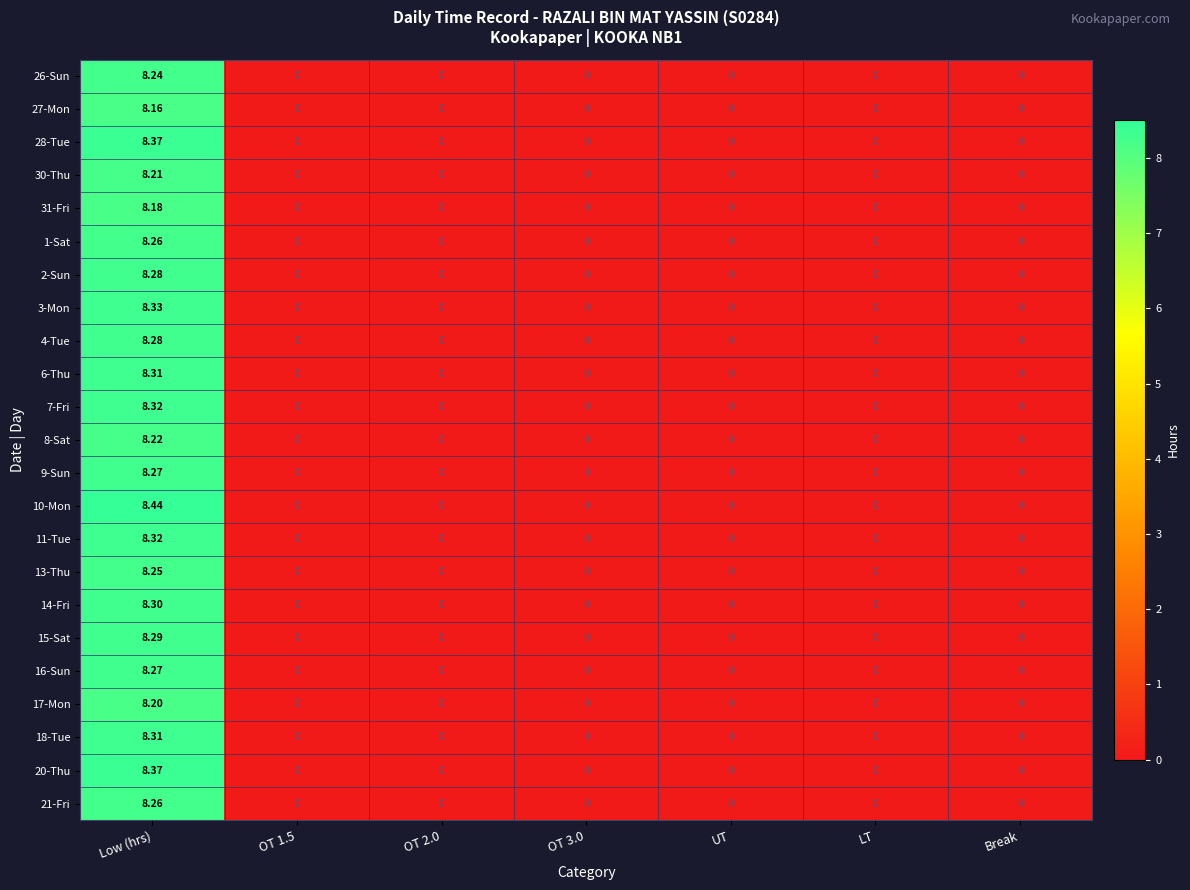

Count the number of data series in this chart.

23